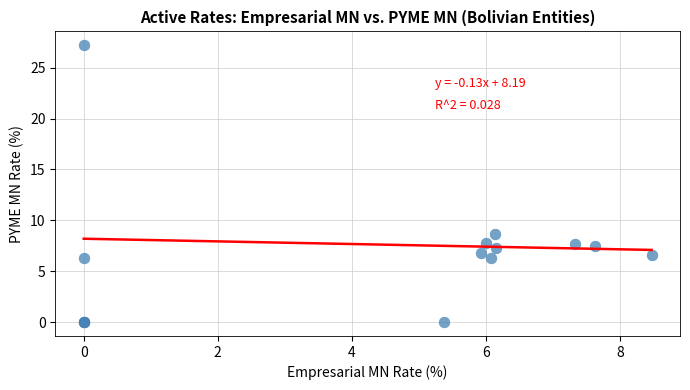

What Y value in the scatter plot is closest to 13?

8.6